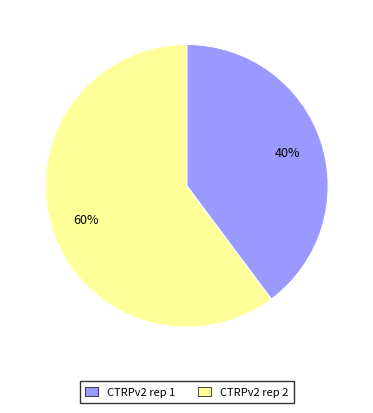

Which has a higher value, CTRPv2 rep 1 or CTRPv2 rep 2?

CTRPv2 rep 2